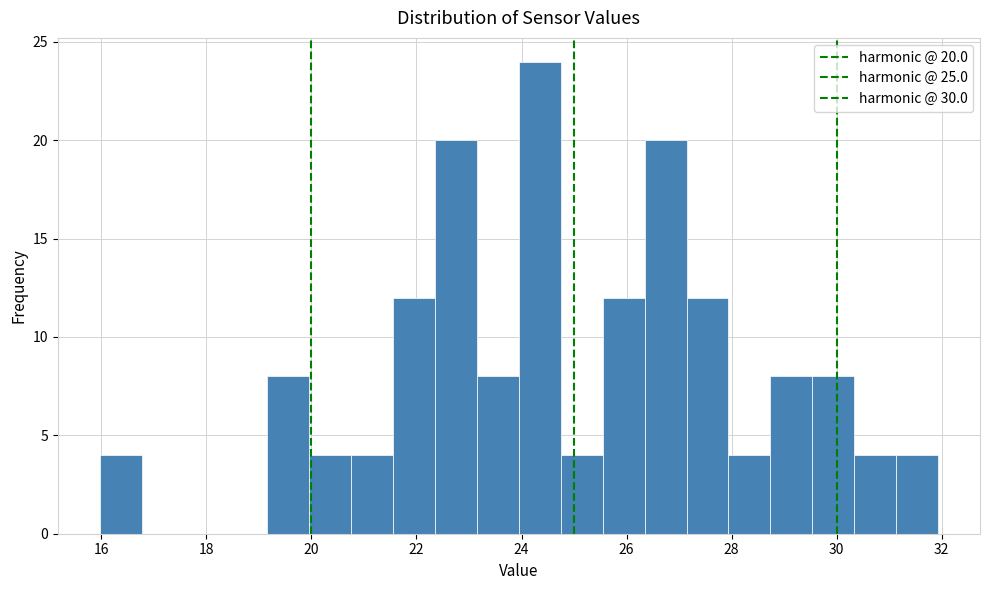

Around what value on the x-axis is the tallest bar? Give the approximate position of its centre, as read against the axis.

24.4